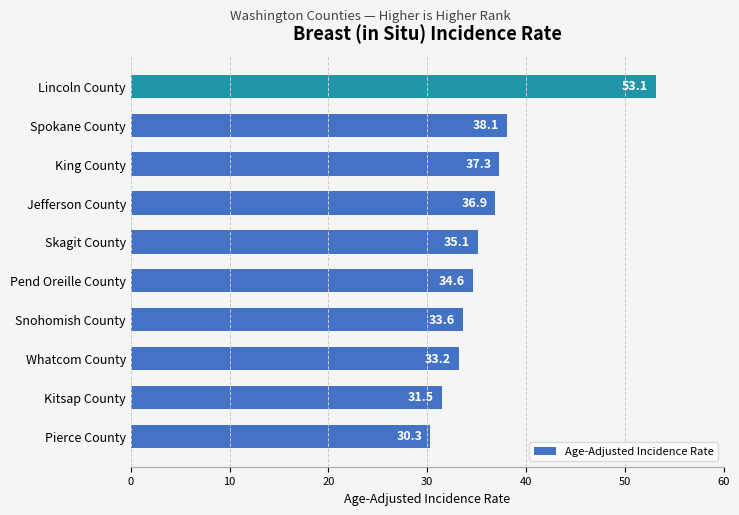

How many categories are shown in the chart?

10